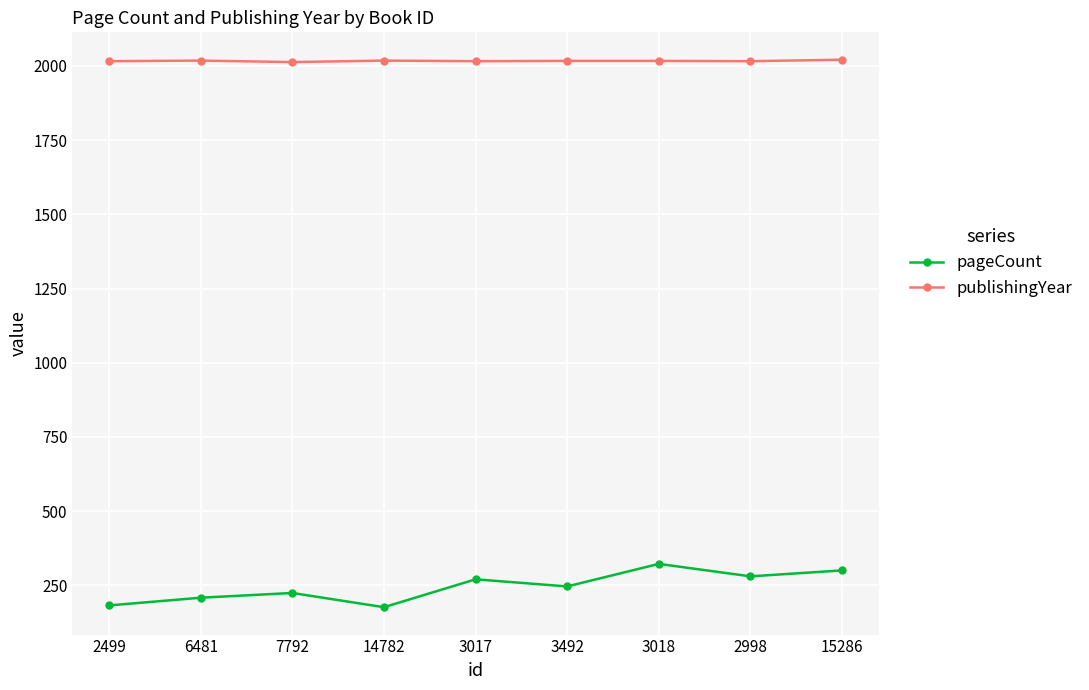

What are all the series names shown in the legend?

pageCount, publishingYear